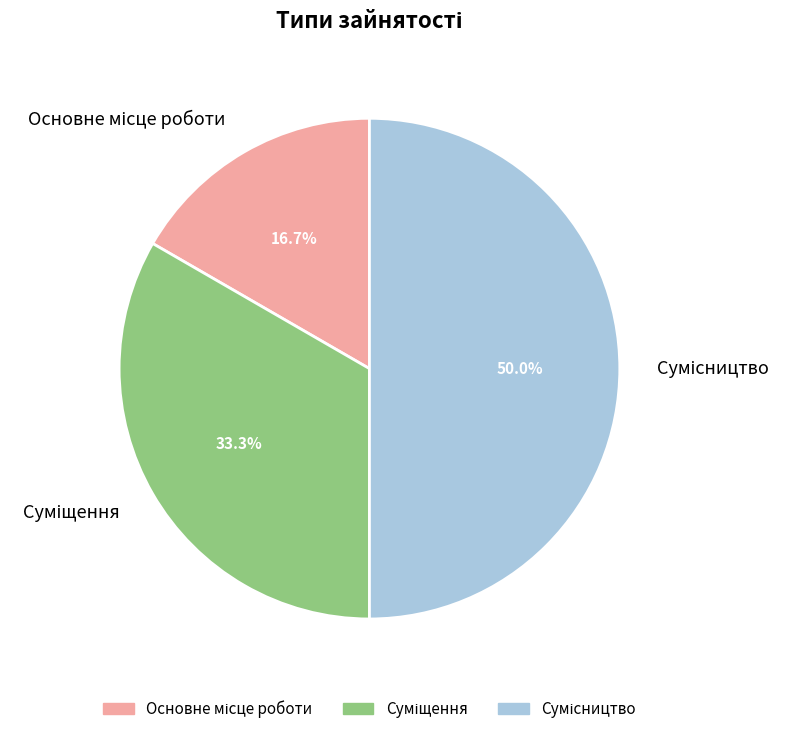

Which slice is the largest?

Сумісництво